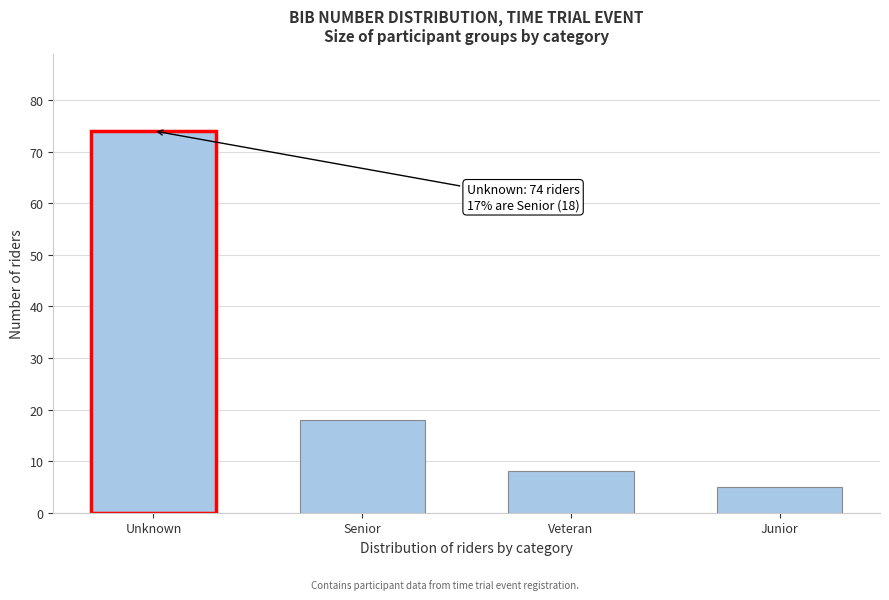

Reading right to left, what are all the values shown in this chart?

Junior=5	Veteran=8	Senior=18	Unknown=74